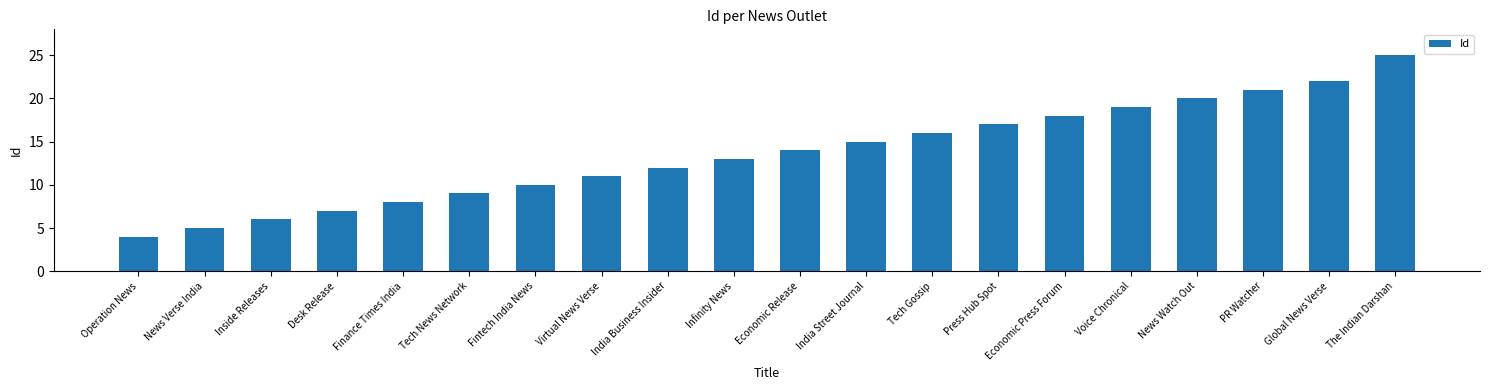

What is the difference between the maximum and minimum values?

21